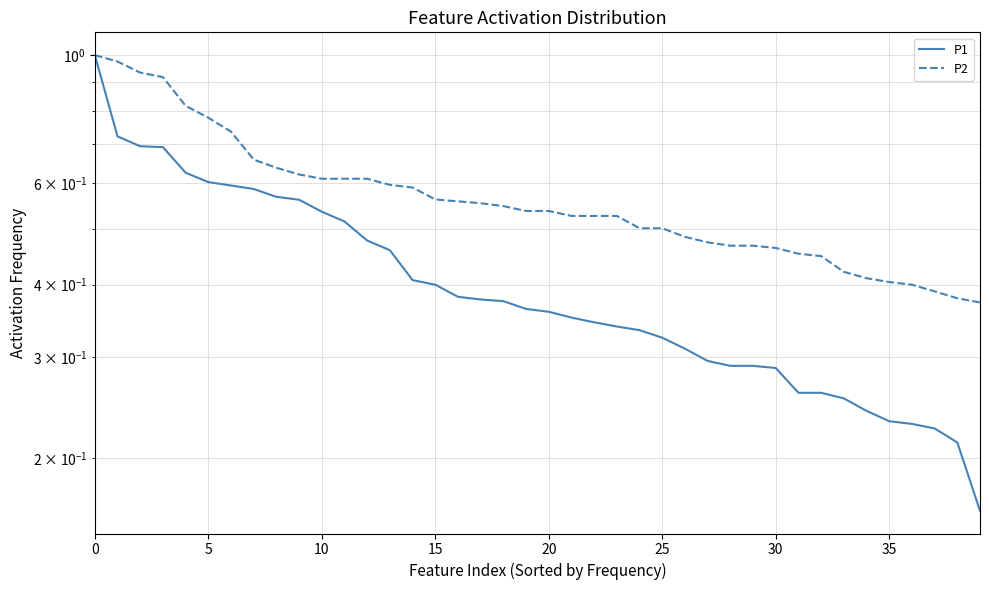

Between 35 and 27, which series saw the biggest shift?

P1